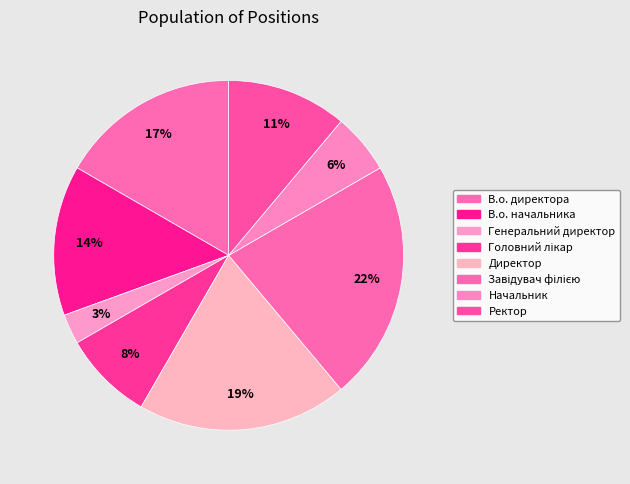

Is there any slice that represents more than half of the pie?

No